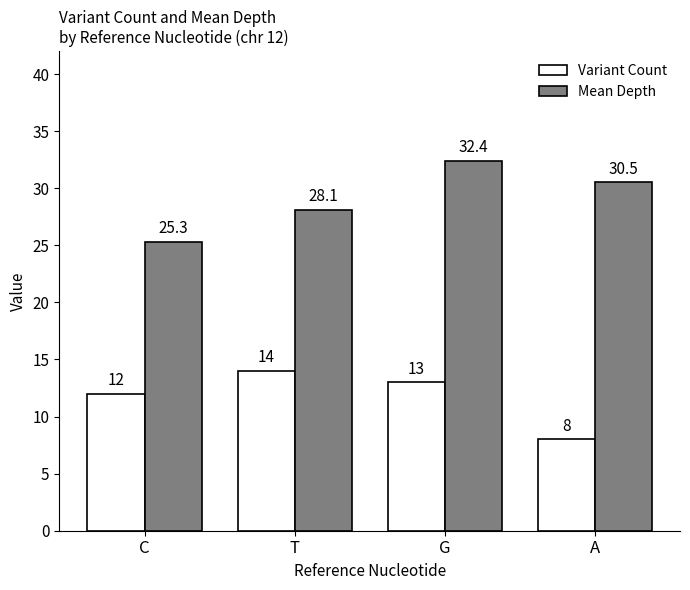

What are all the series names shown in the legend?

Variant Count, Mean Depth